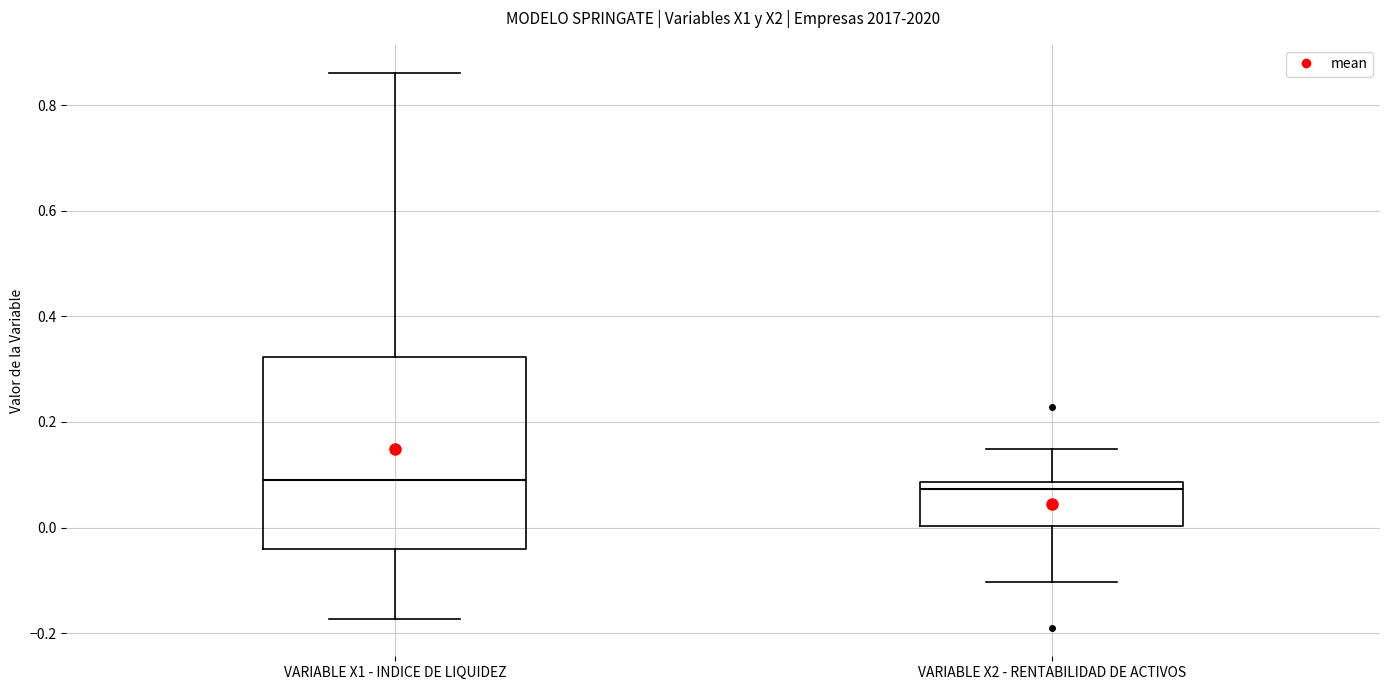

Reading left to right, transcribe this box plot: for each box, give where its median line is, the range the box spans, and where its two whiskers end, as read against the y-axis. The values are not printed on the chart, so give them approximately, as read against the axis.

VARIABLE X1 - INDICE DE LIQUIDEZ: median 0.10, box -0.04 to 0.32, whiskers -0.18 to 0.86
VARIABLE X2 - RENTABILIDAD DE ACTIVOS: median 0.08 (just below the box's upper edge), box 0.00 to 0.08, whiskers -0.10 to 0.14